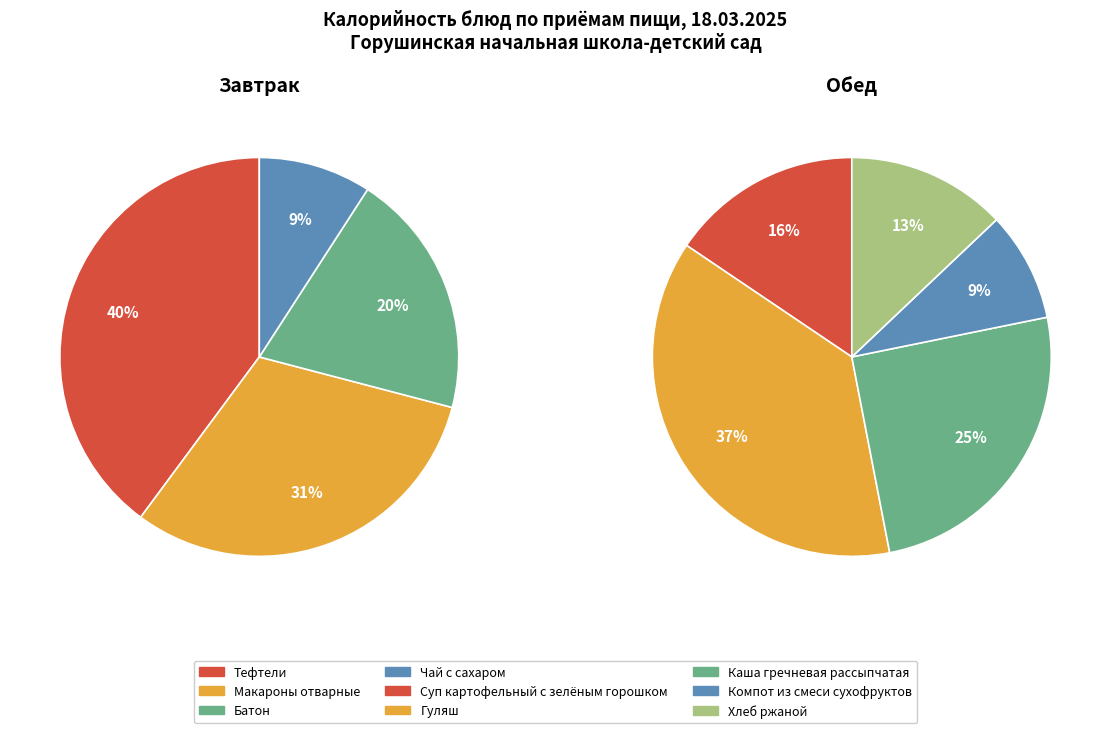

Does Батон account for over 50% of the chart?

No